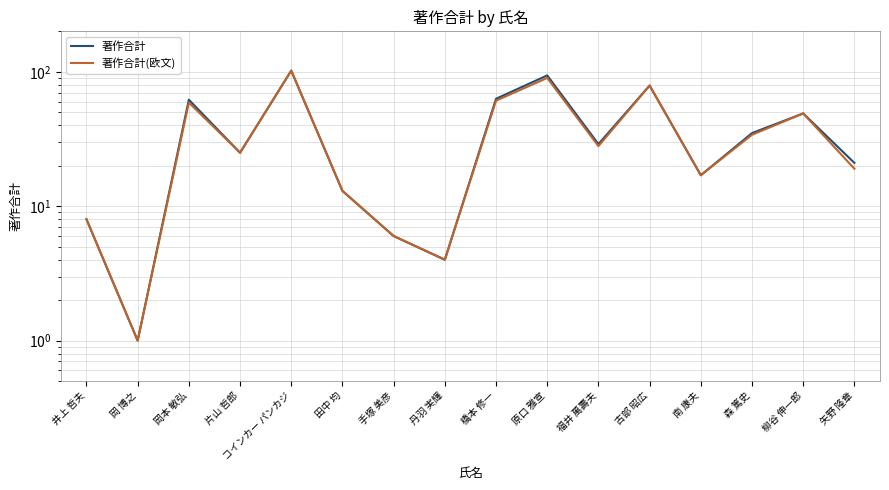

What is the sum of the 著作合計(欧文) values at 森 篤史 and 田中 均?

47